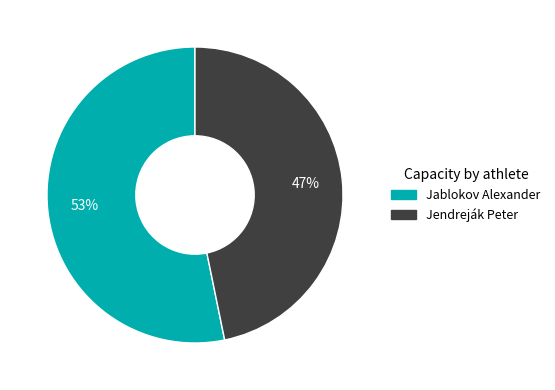

Approximately how many times larger is the value at Jendreják Peter compared to Jablokov Alexander?

0.9